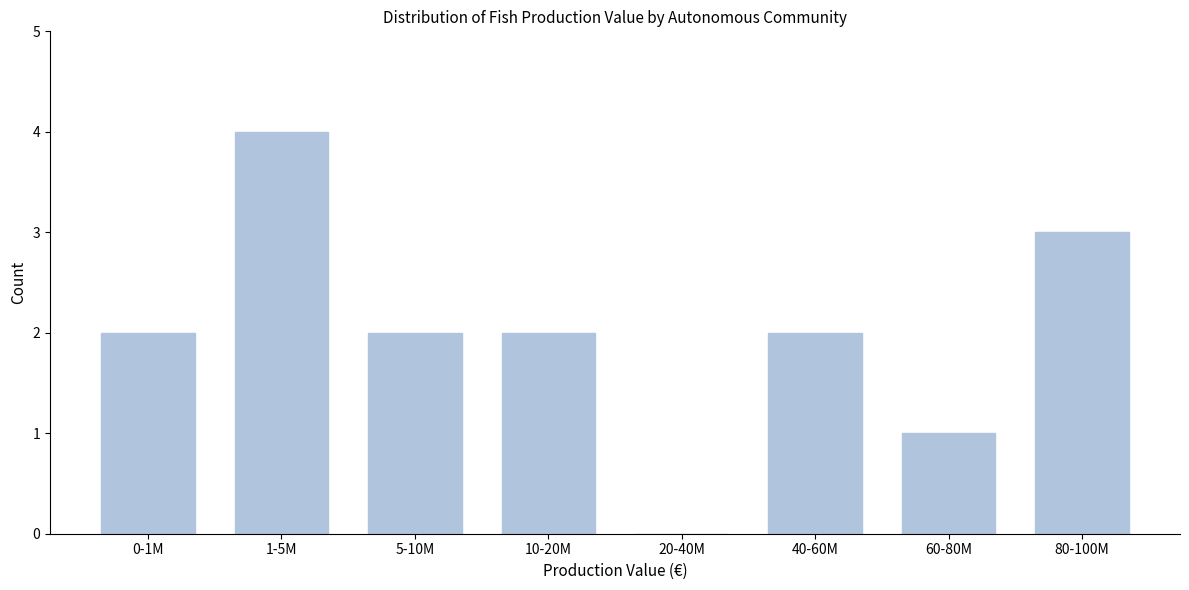

Reading left to right, list all the values displayed in this chart.

0-1M=2	1-5M=4	5-10M=2	10-20M=2	20-40M=0	40-60M=2	60-80M=1	80-100M=3